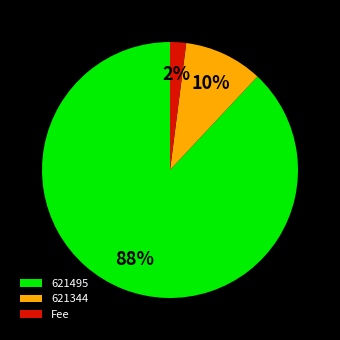

Does 621495 account for over 50% of the chart?

Yes